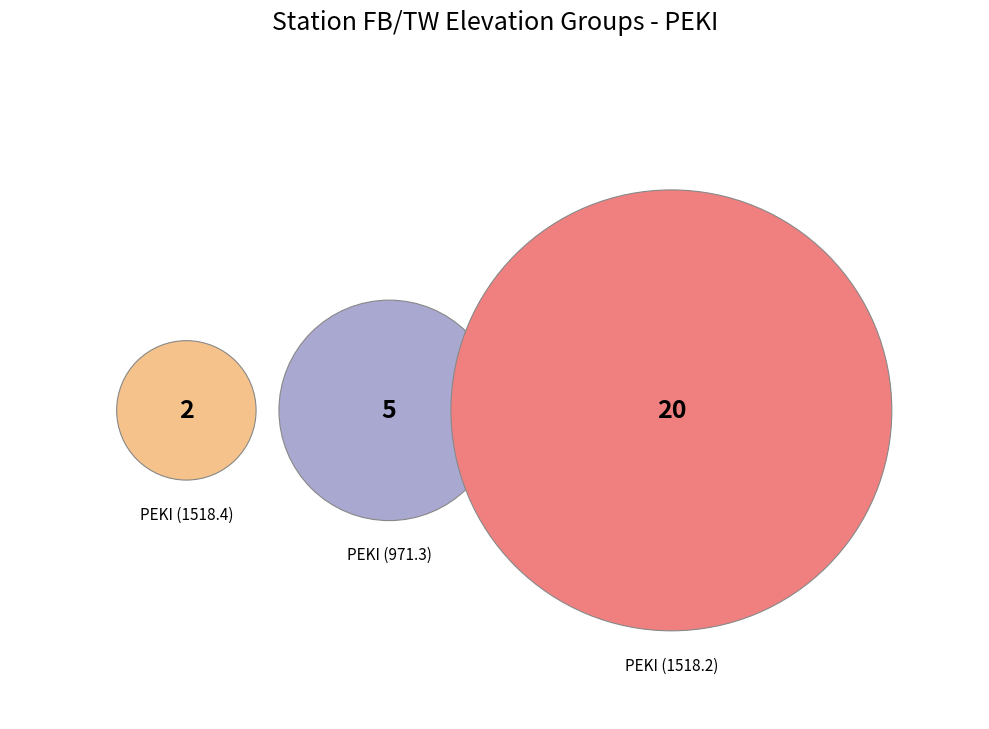

Count the number of slices in the pie.

3